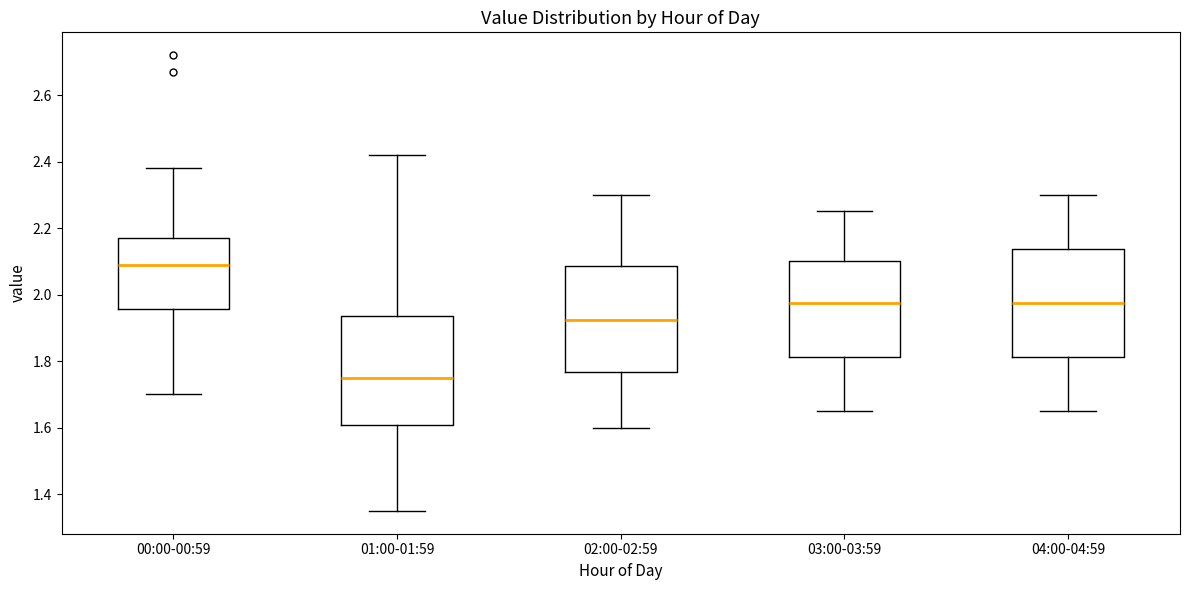

Which box's median line is the highest?

00:00-00:59